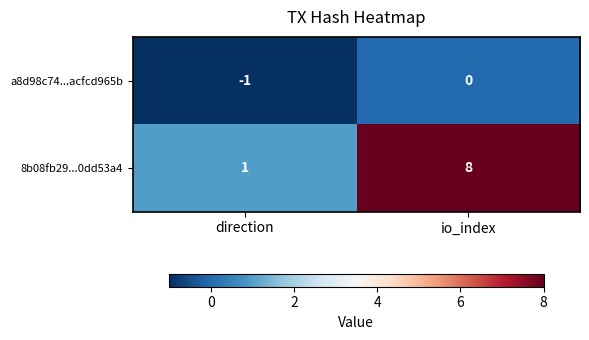

Which series changed the most between direction and io_index?

8b08fb29...0dd53a4